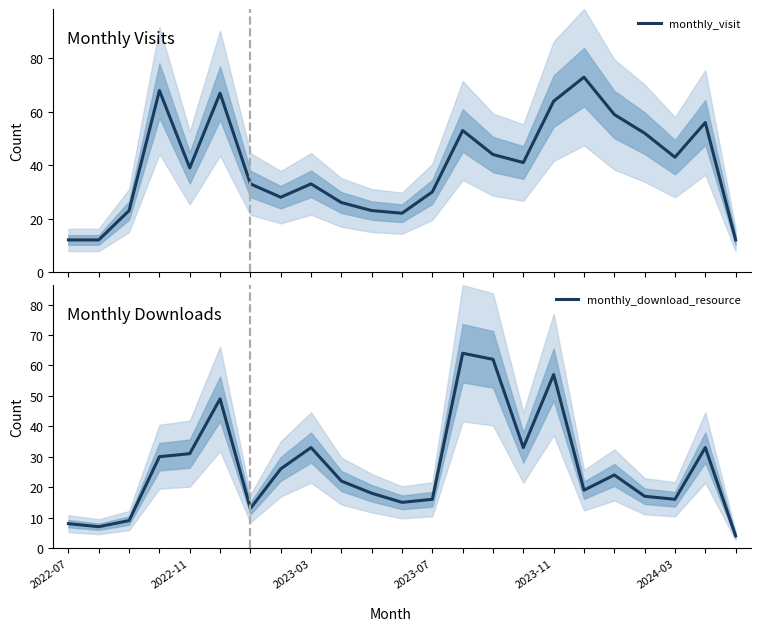

How many lines are shown in the chart?

2